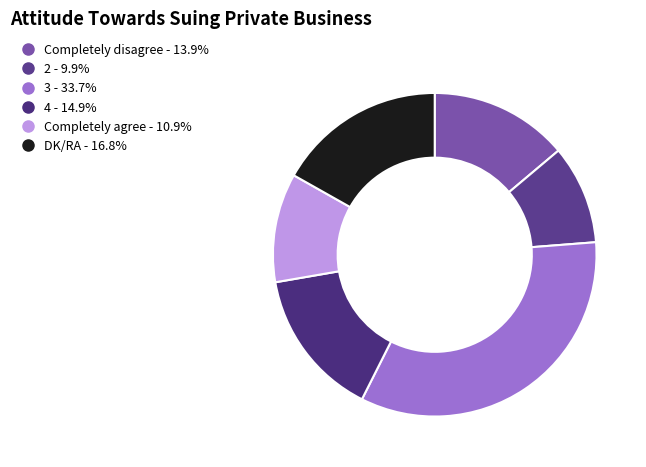

Does Completely agree represent more than half of the total?

No